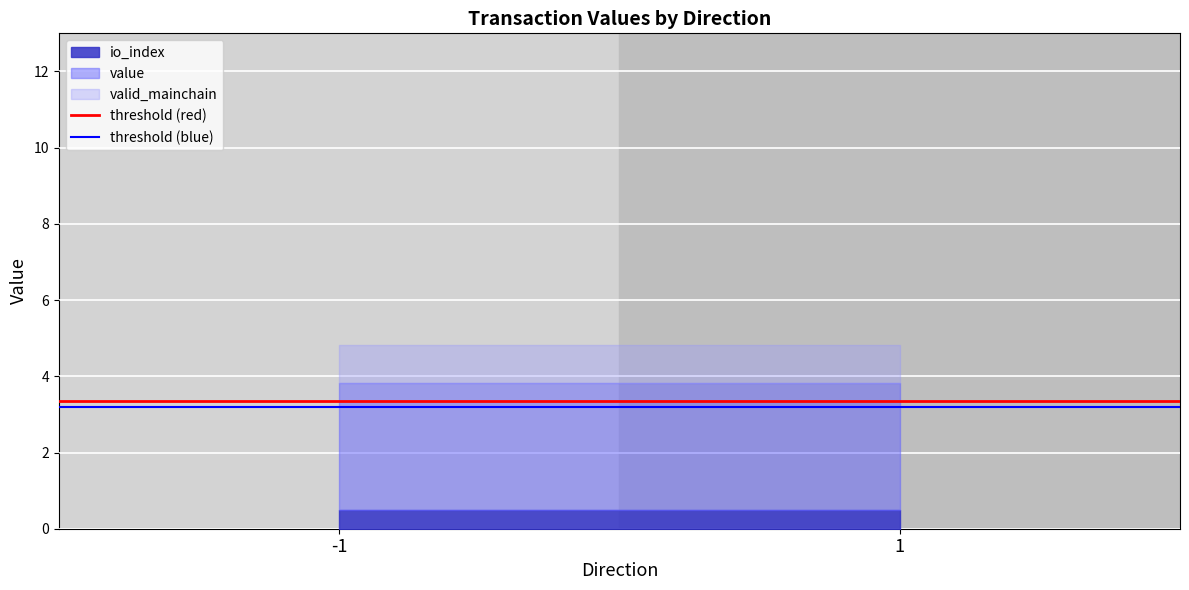

Which series changed the most between -1 and 1?

threshold (red)